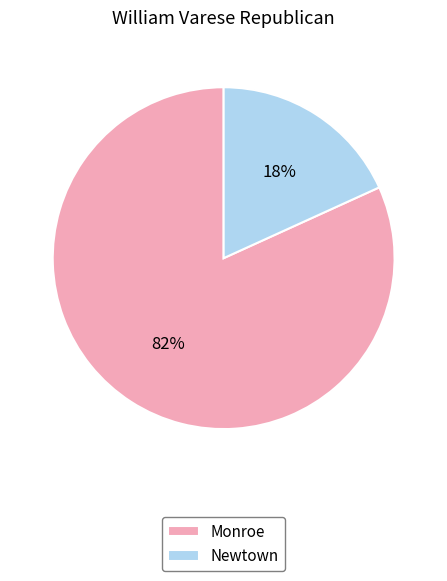

To the nearest percent, what is the combined percentage of Newtown and Monroe?

100%